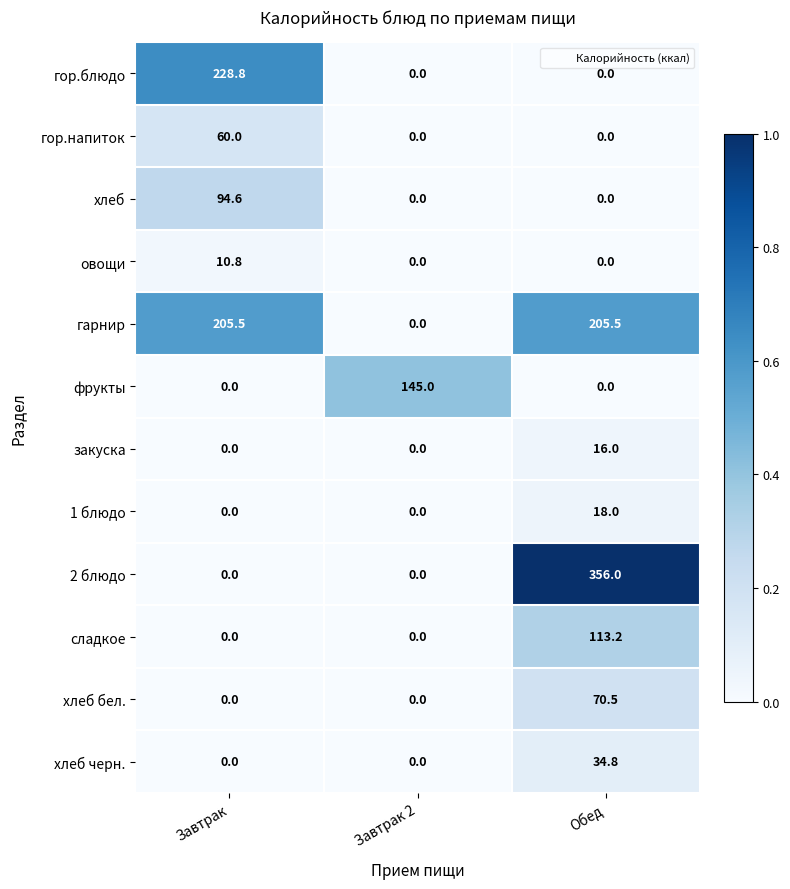

The гарнир series shows 0.0 at Завтрак 2. True or false?

True